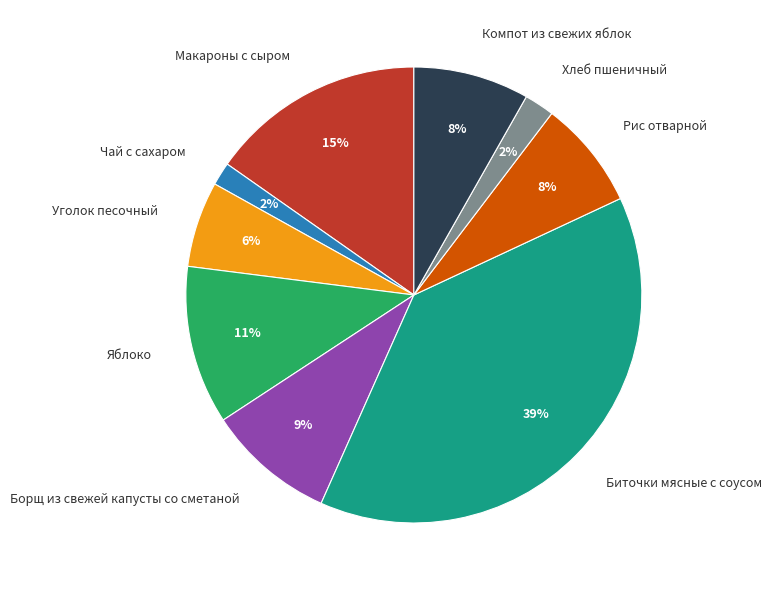

What percentage is the Уголок песочный slice, to the nearest percent?

6%